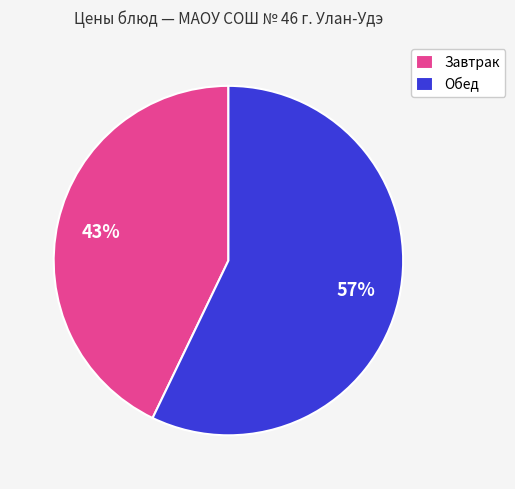

Do Завтрак and Обед together represent more than half of the pie?

Yes